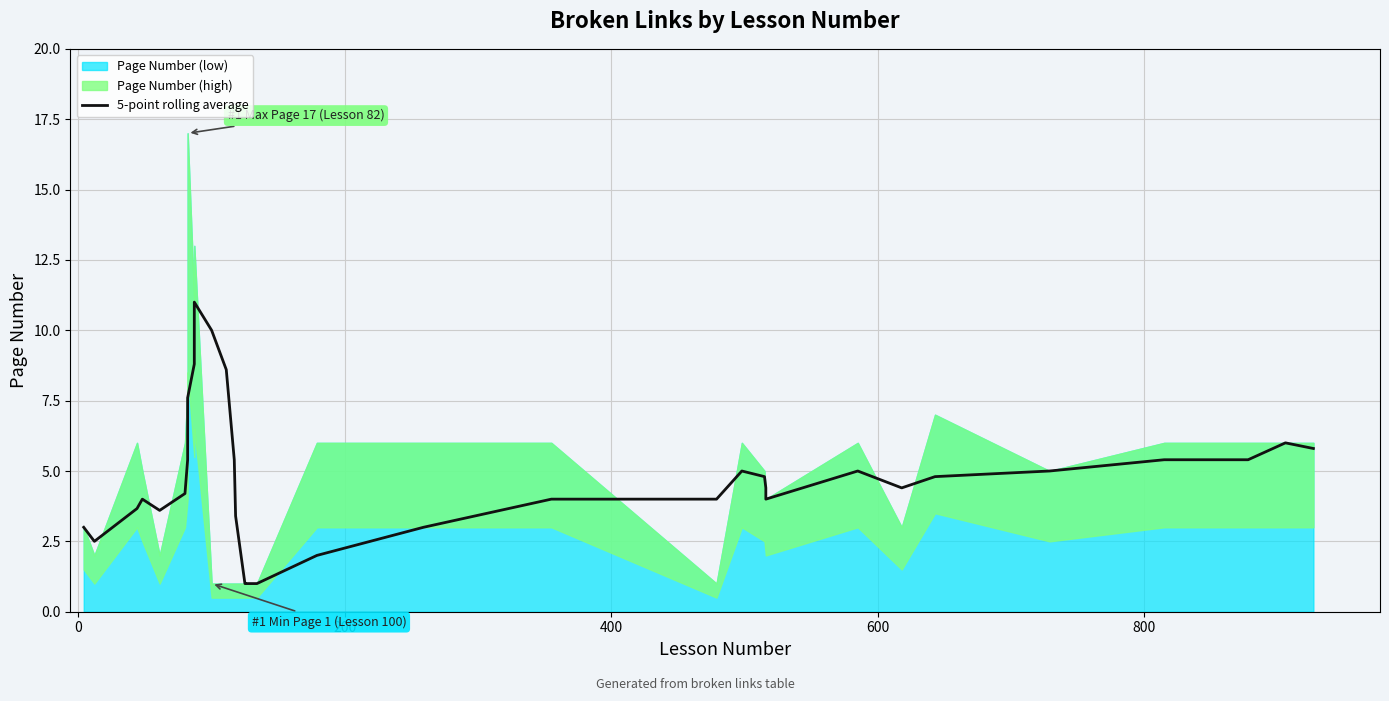

The value at 16 is 0.2. True or false?

False